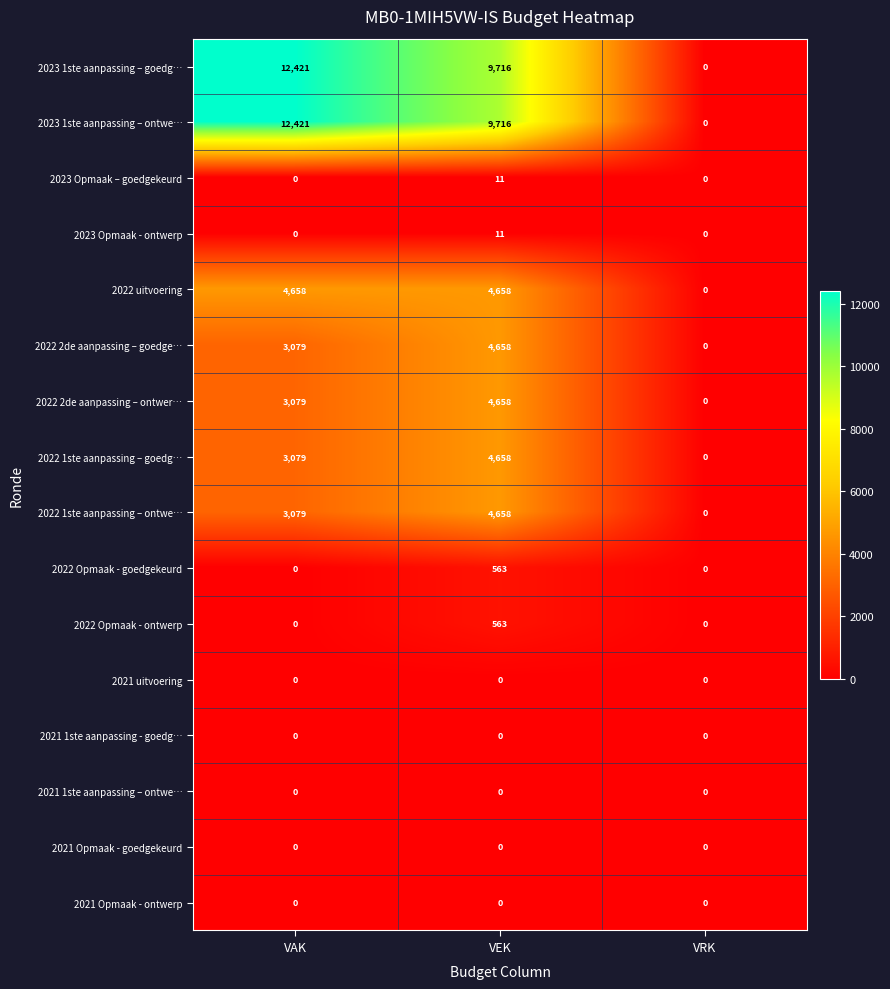

True or false: 2021 1ste aanpassing – ontwe… has a value of 0 at VEK.

True